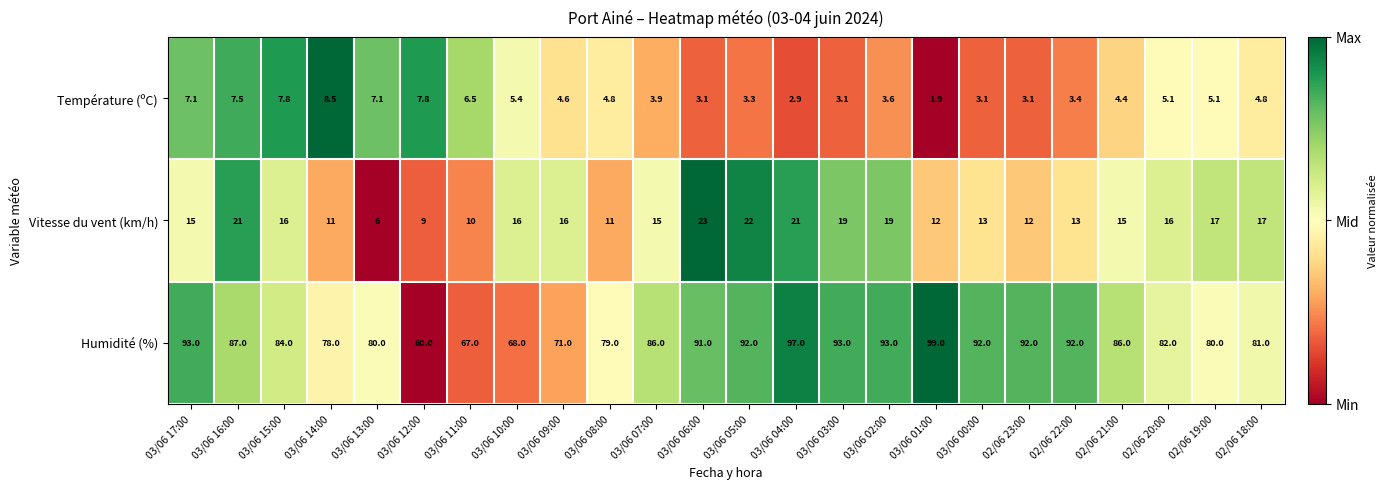

Between 03/06 15:00 and 03/06 07:00, which series saw the biggest shift?

Température (ºC)